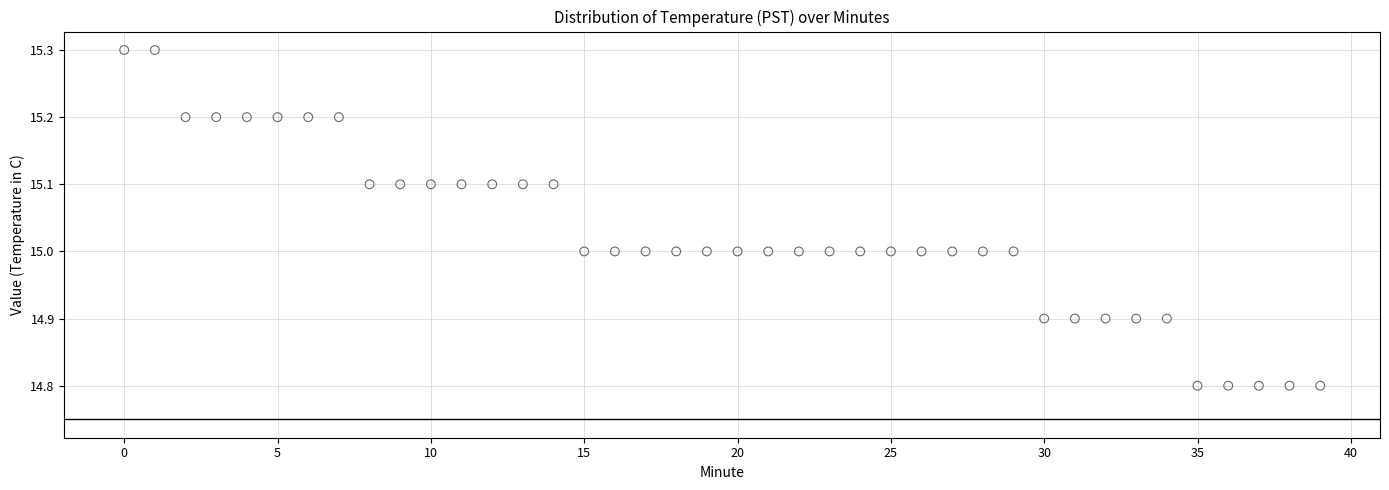

What is the range of Y values (max minus min)?

0.5